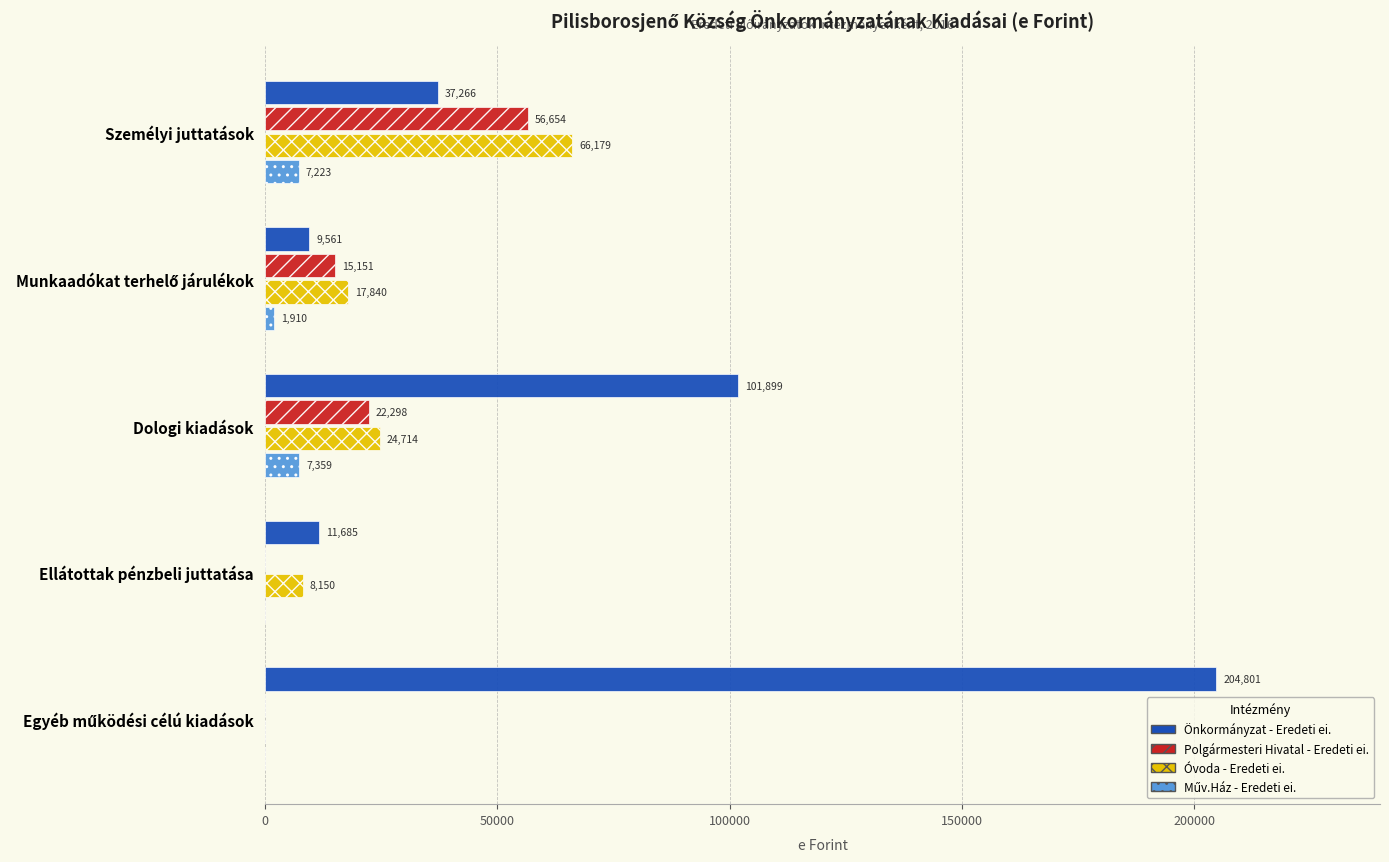

Read the Polgármesteri Hivatal - Eredeti ei. value at Személyi juttatások.

56654